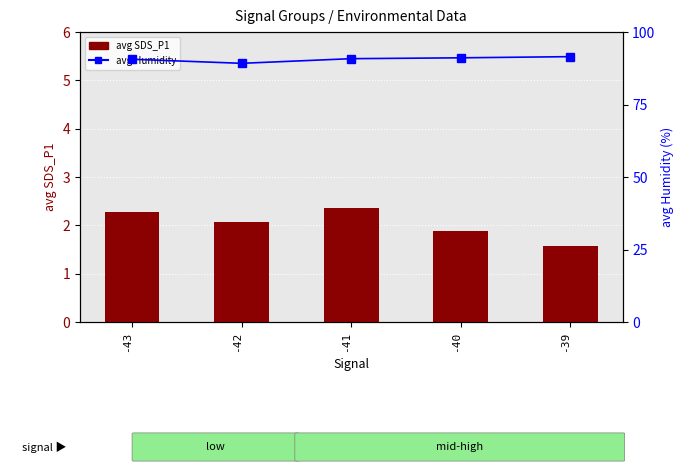

At how many categories does at least one series exceed 36?

5